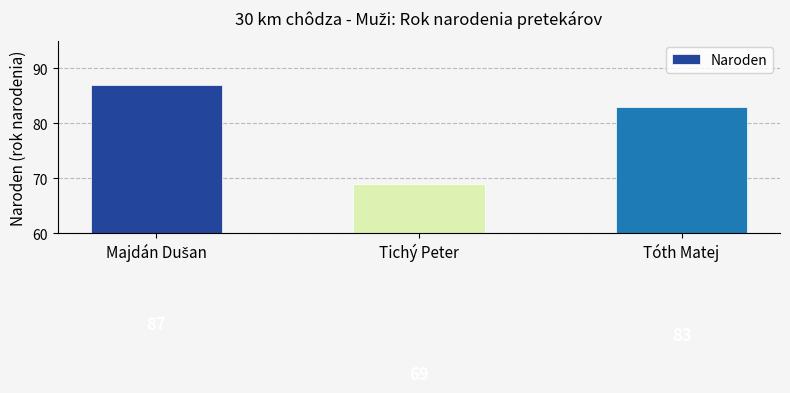

How many series are shown in this chart?

1